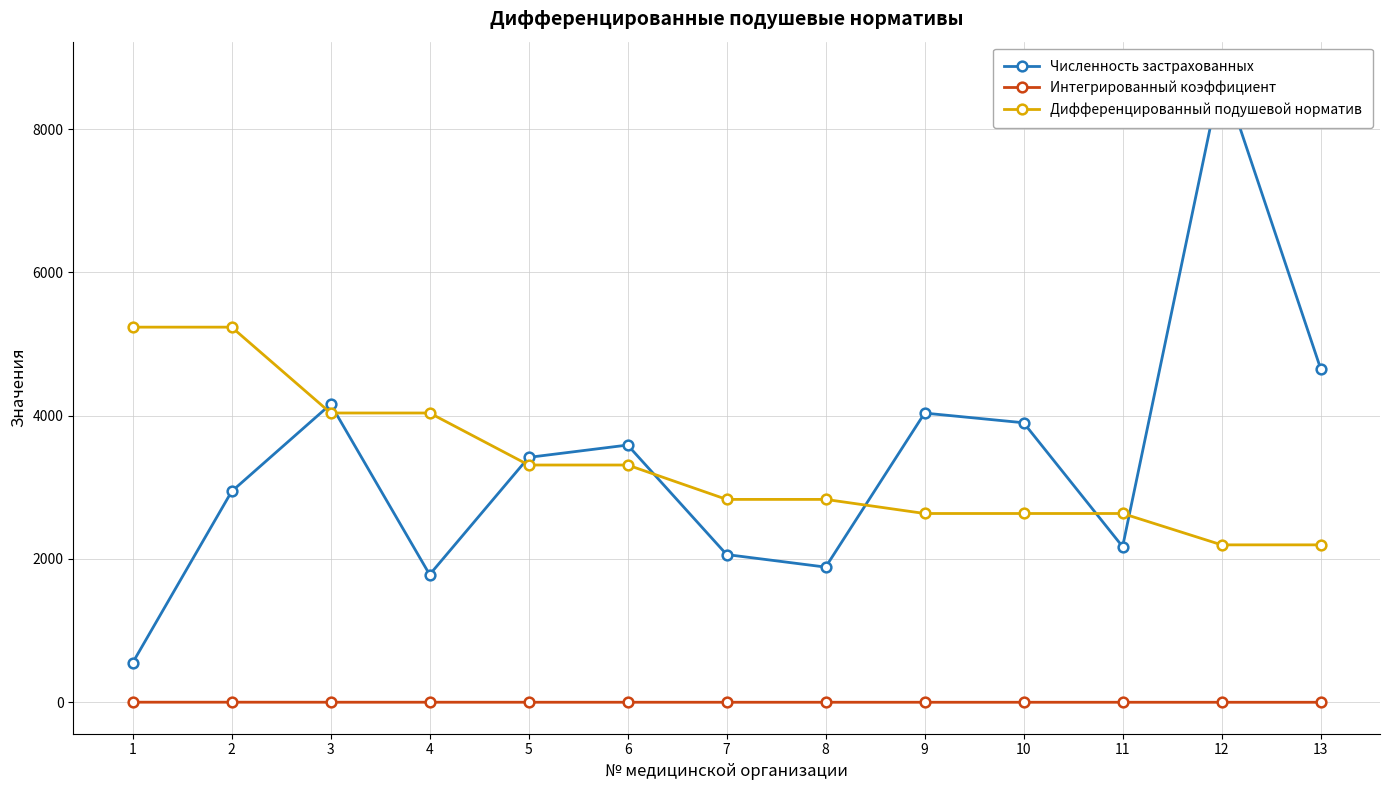

List the labels in order of Численность застрахованных value, largest first.

12, 13, 3, 9, 10, 6, 5, 2, 11, 7, 8, 4, 1